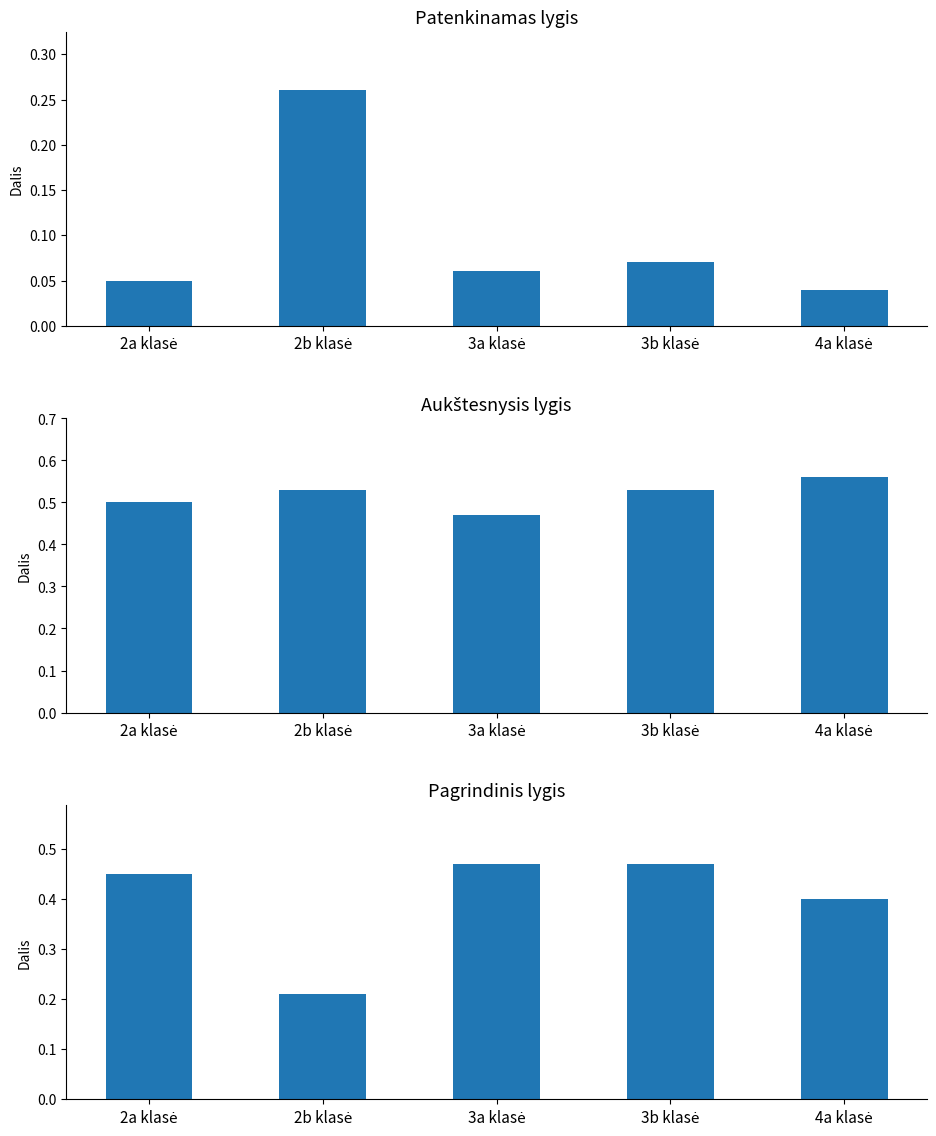

True or false: Pagrindinis lygis has a value of 0.5 at 3a klasė.

True